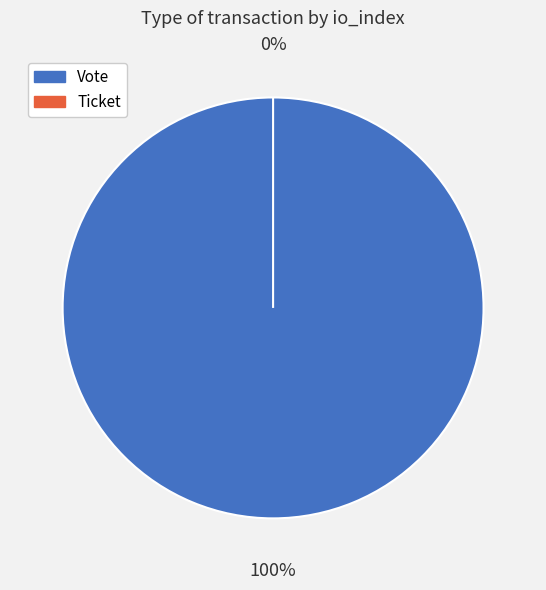

Count the number of slices in the pie.

2